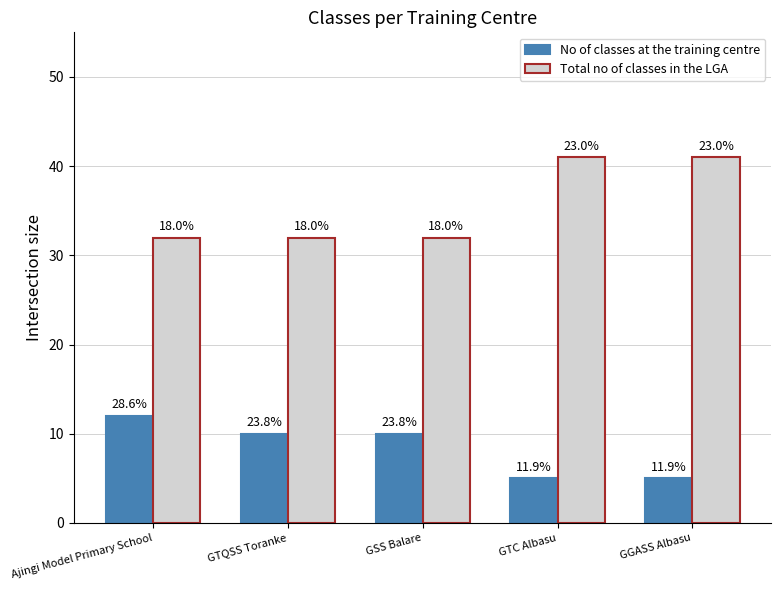

How many bars are there in each group?

2